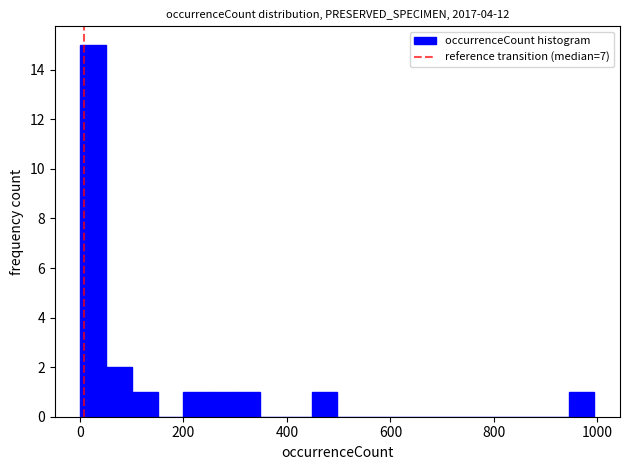

Read against the x-axis, roughly where is the centre of the tallest bar?

20